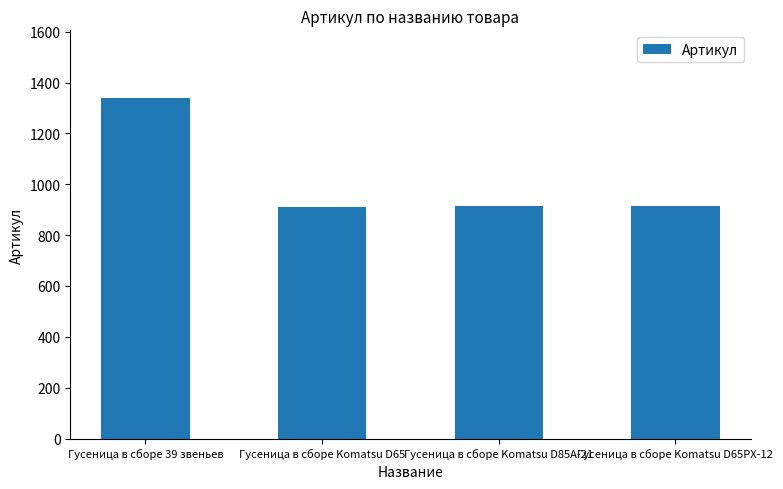

What is the sum of the values at Гусеница в сборе 39 звеньев and Гусеница в сборе Komatsu D65?

2250